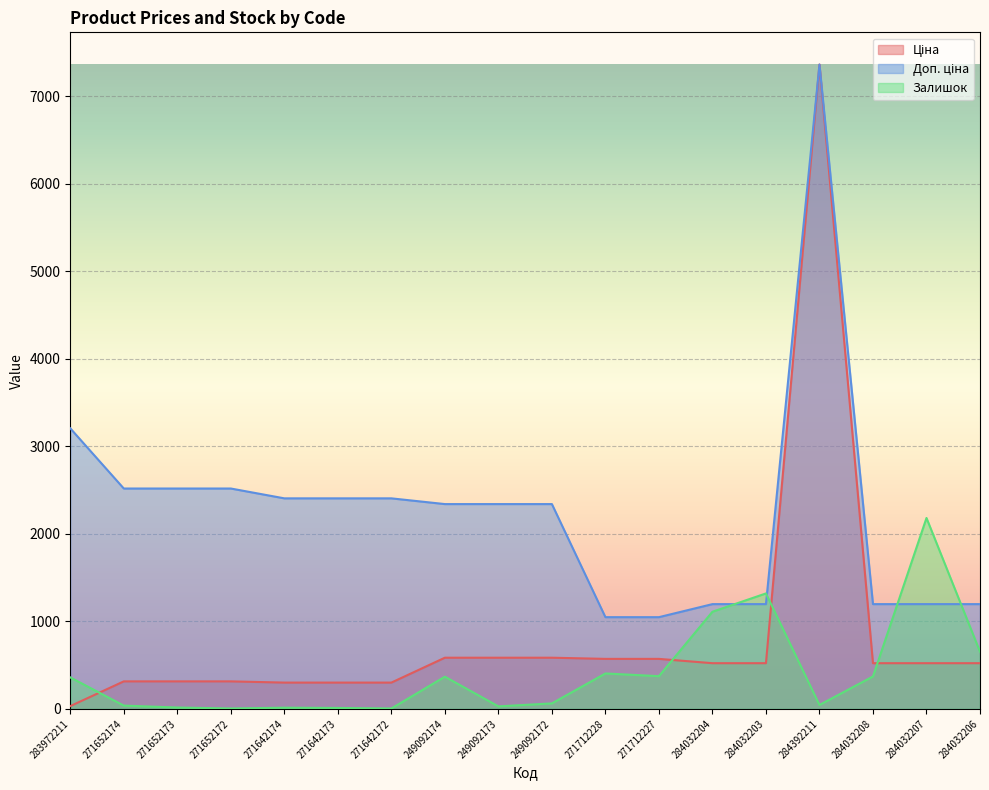

What is the label of the 4th point from the right?

284392211